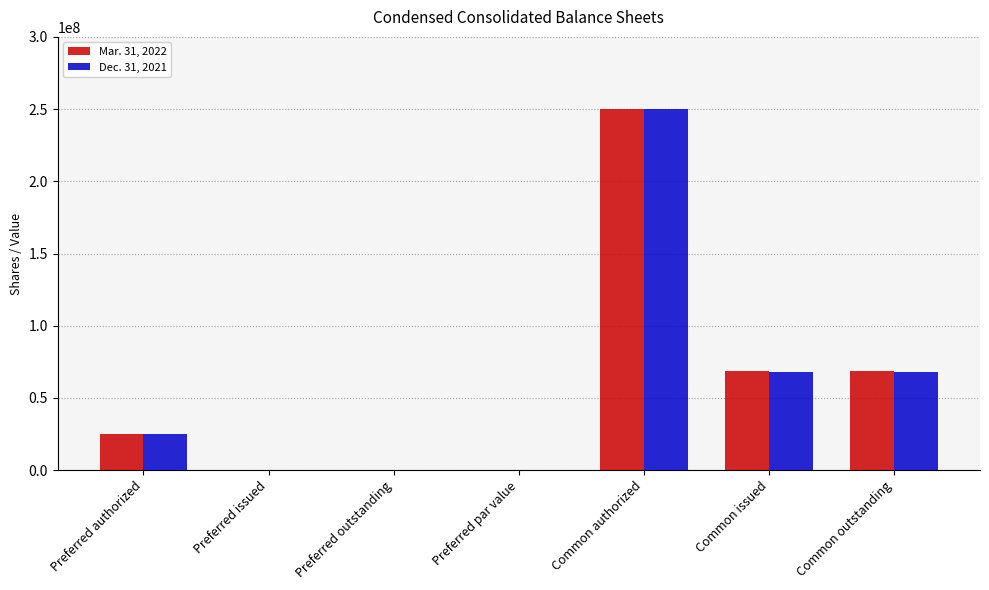

The Dec. 31, 2021 series shows 8406496 at Preferred authorized. True or false?

False